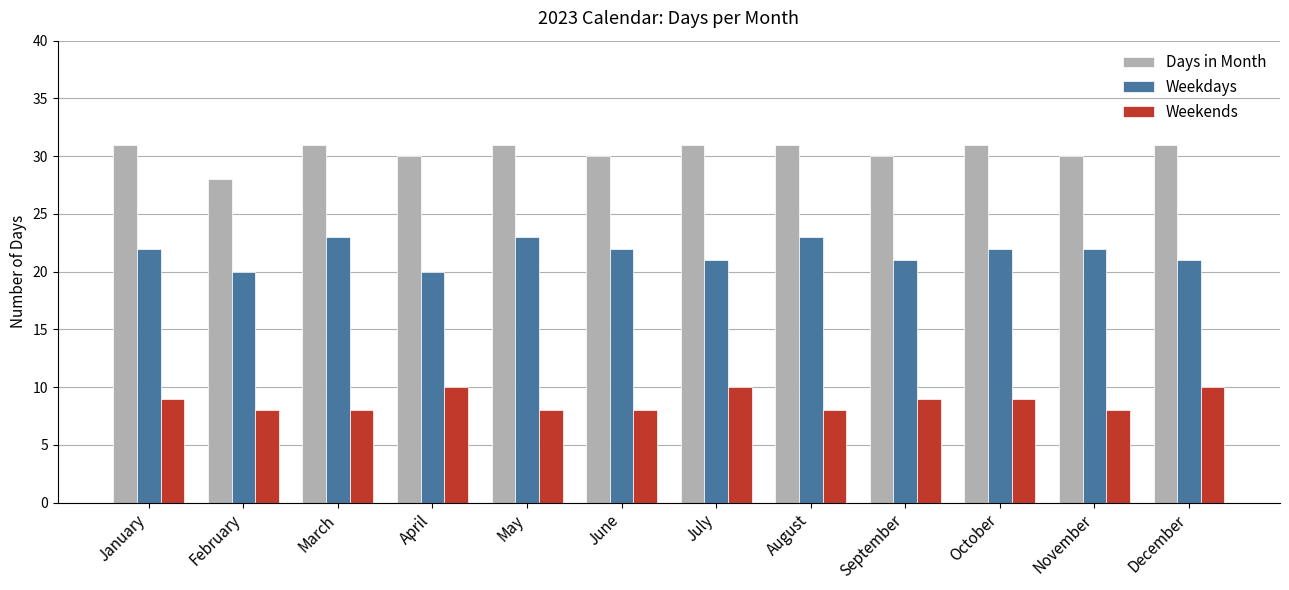

At how many categories does at least one series exceed 21?

12